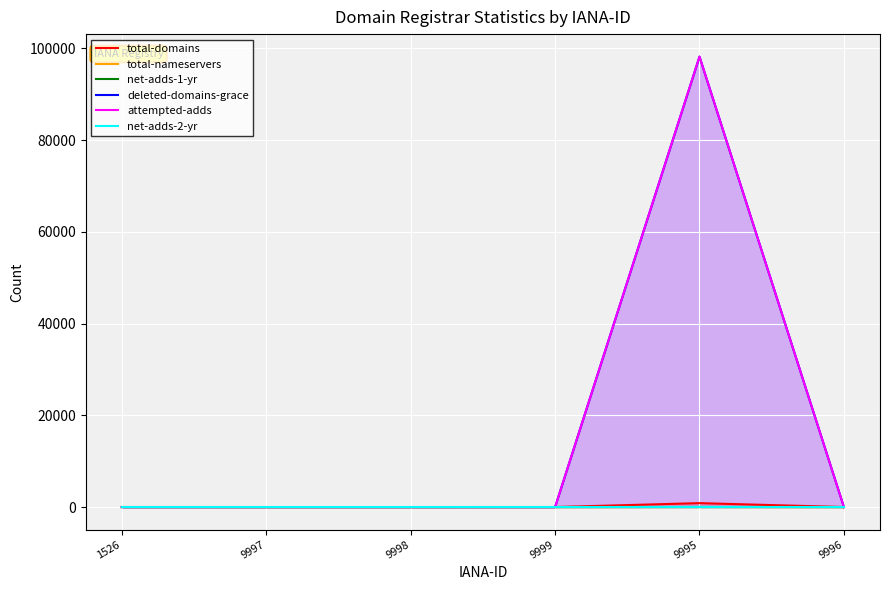

What is the maximum value for deleted-domains-grace?

98177